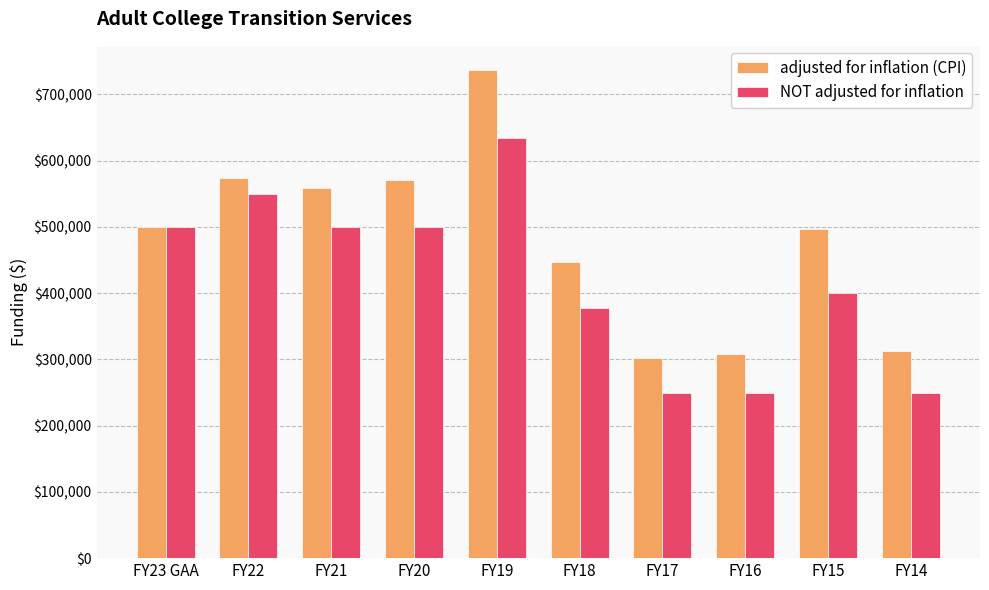

Read the adjusted for inflation (CPI) value at FY15.

496513